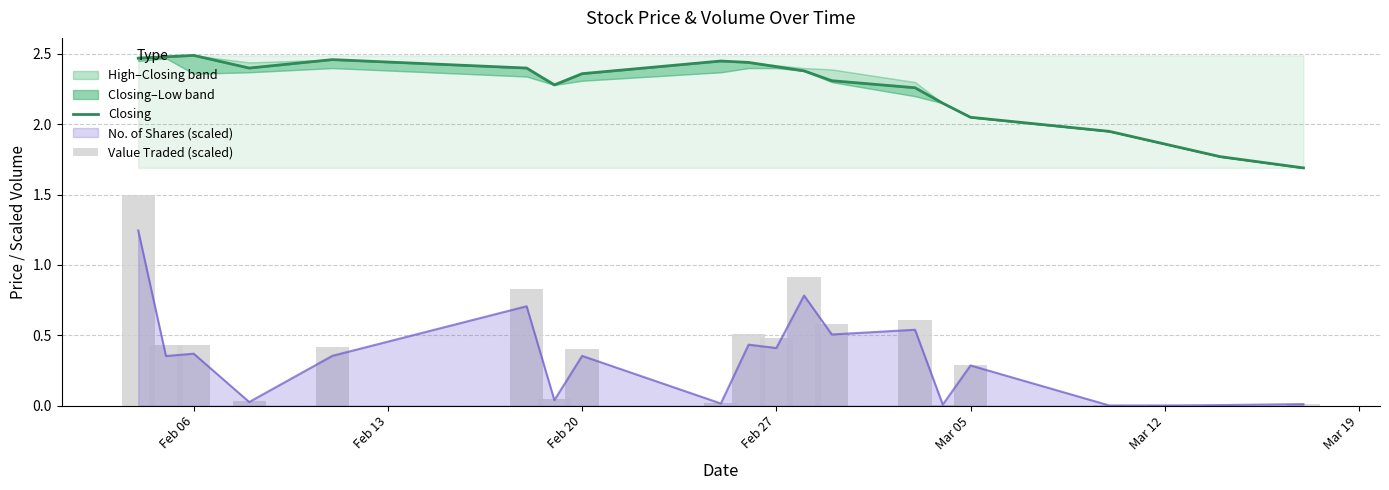

The No. of Shares (scaled) series shows 0.0 at Mar 12. True or false?

True